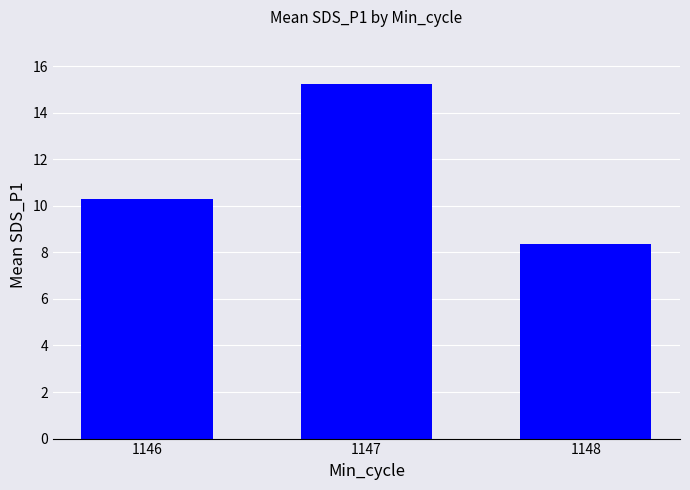

Count the number of values greater than 10.

2